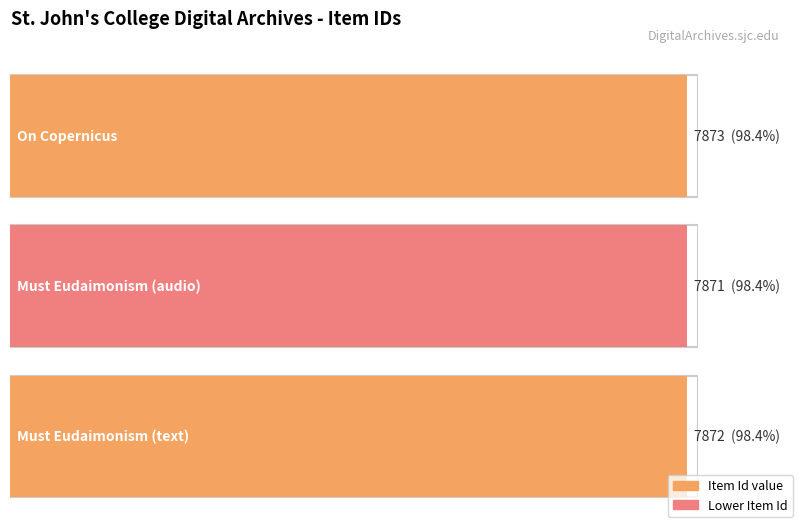

Reading left to right, what are all the values shown in this chart?

7873	7871	7872